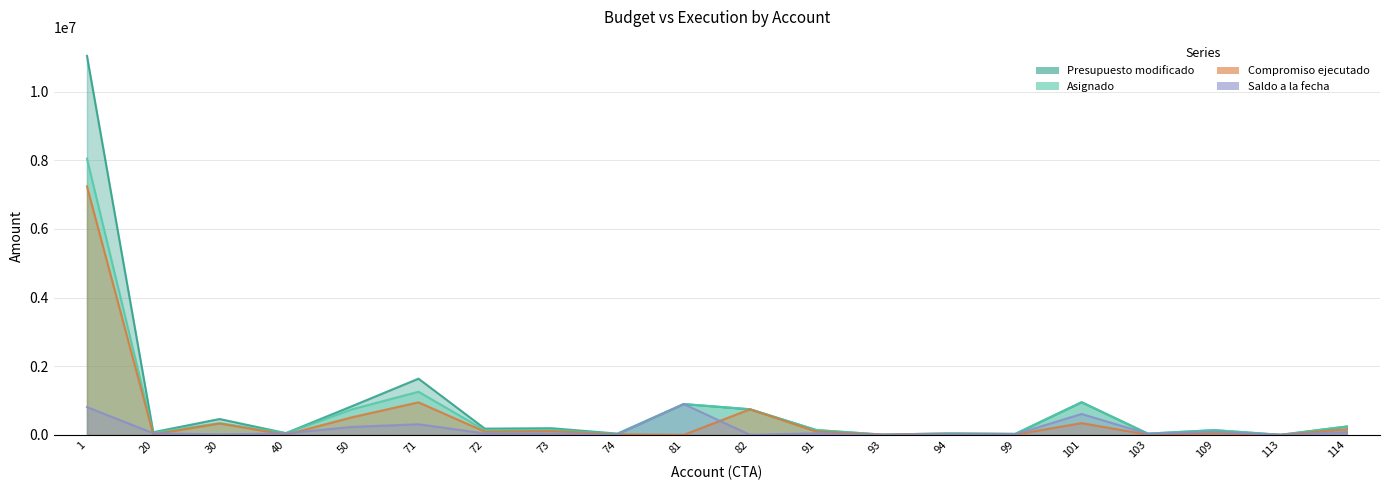

At 109, list the series in order from largest to smallest.

Presupuesto modificado, Asignado, Saldo a la fecha, Compromiso ejecutado